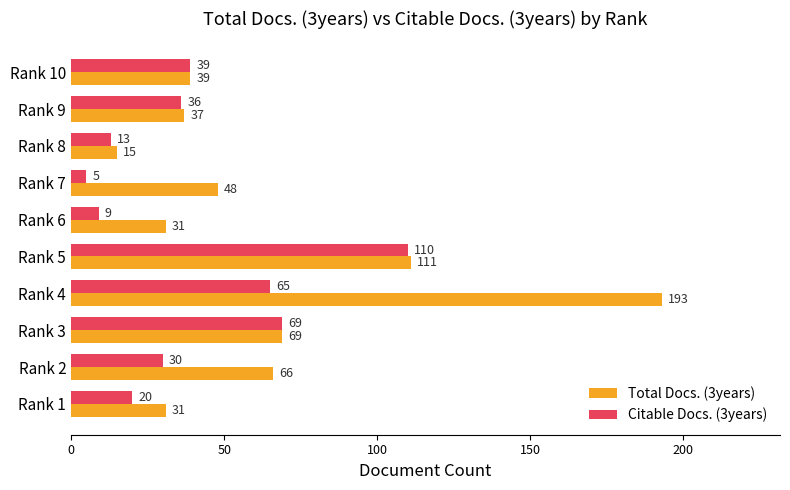

What is the difference between the Total Docs. (3years) values at Rank 10 and Rank 4?

154